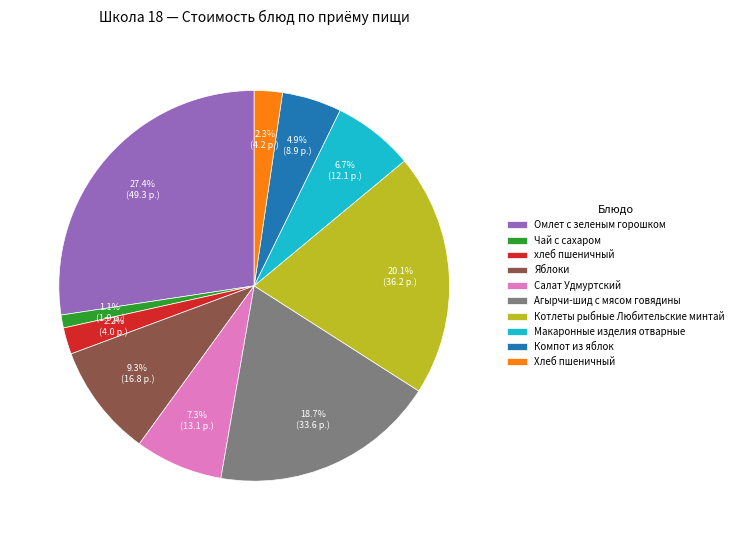

The Яблоки slice represents 9% of the pie. True or false?

True